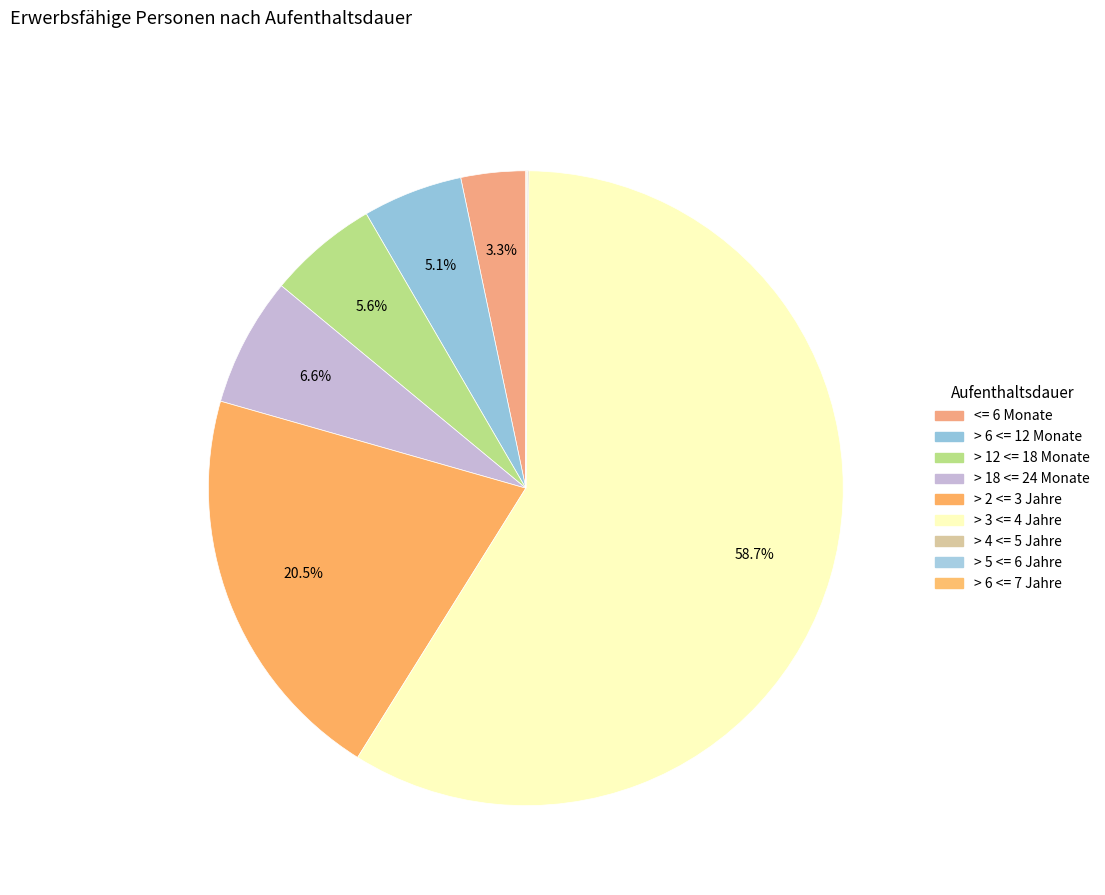

Is > 3 <= 4 Jahre the majority of the pie?

Yes